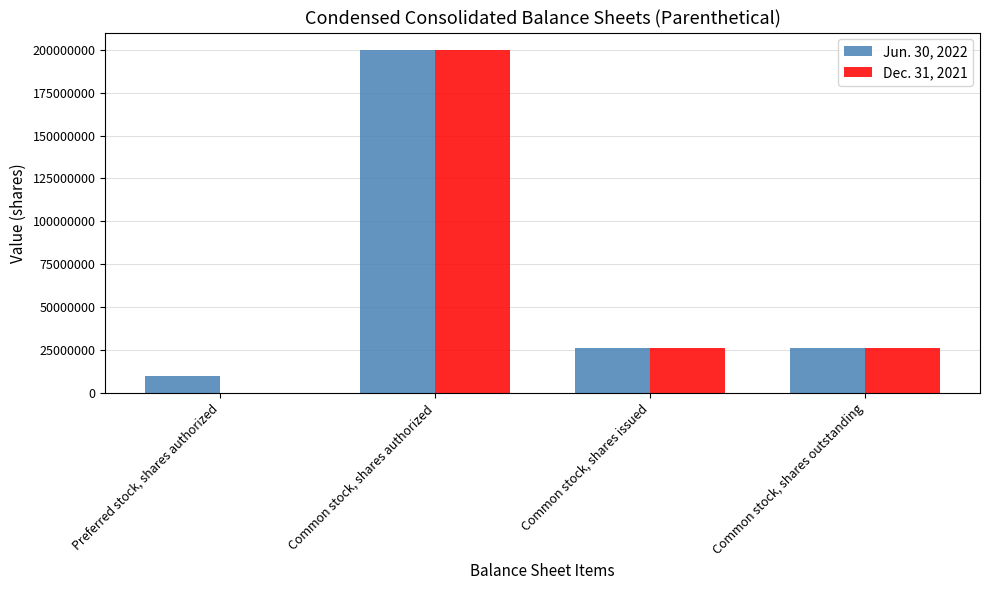

Reading left to right, extract all data points from this chart.

Jun. 30, 2022: 10000000	200000000	26287264	26287264
Dec. 31, 2021: 0	200000000	26287264	26287264